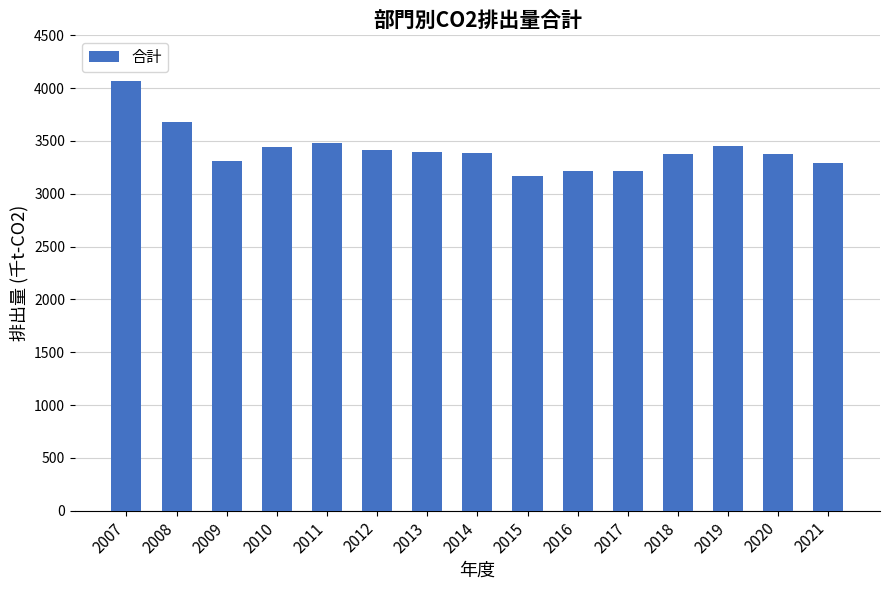

What is the minimum value shown in the chart?

3167.2